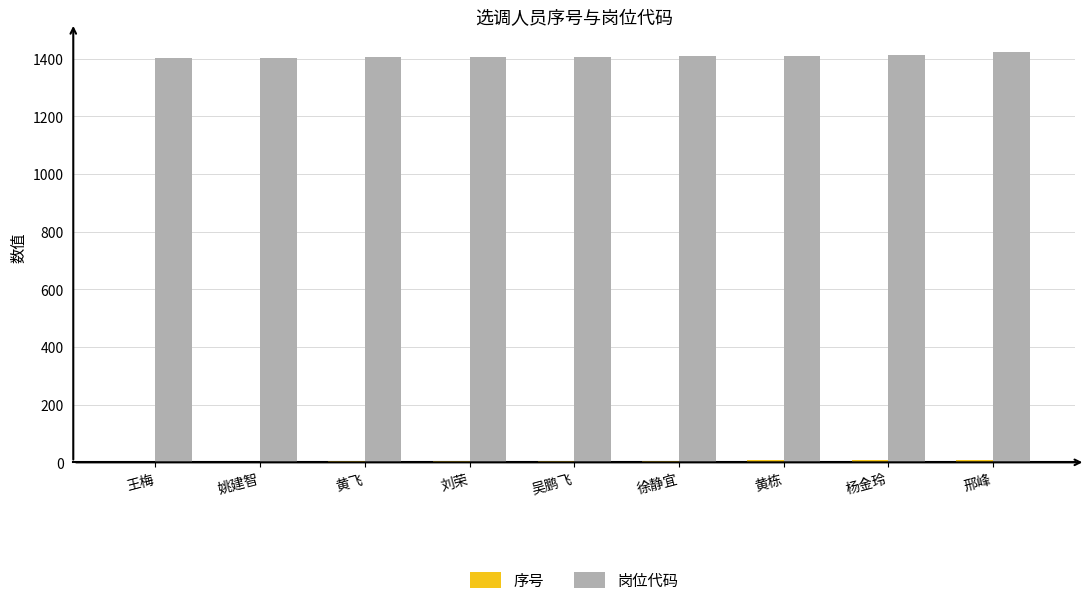

Is it true that 岗位代码 equals 353 at 吴鹏飞?

False